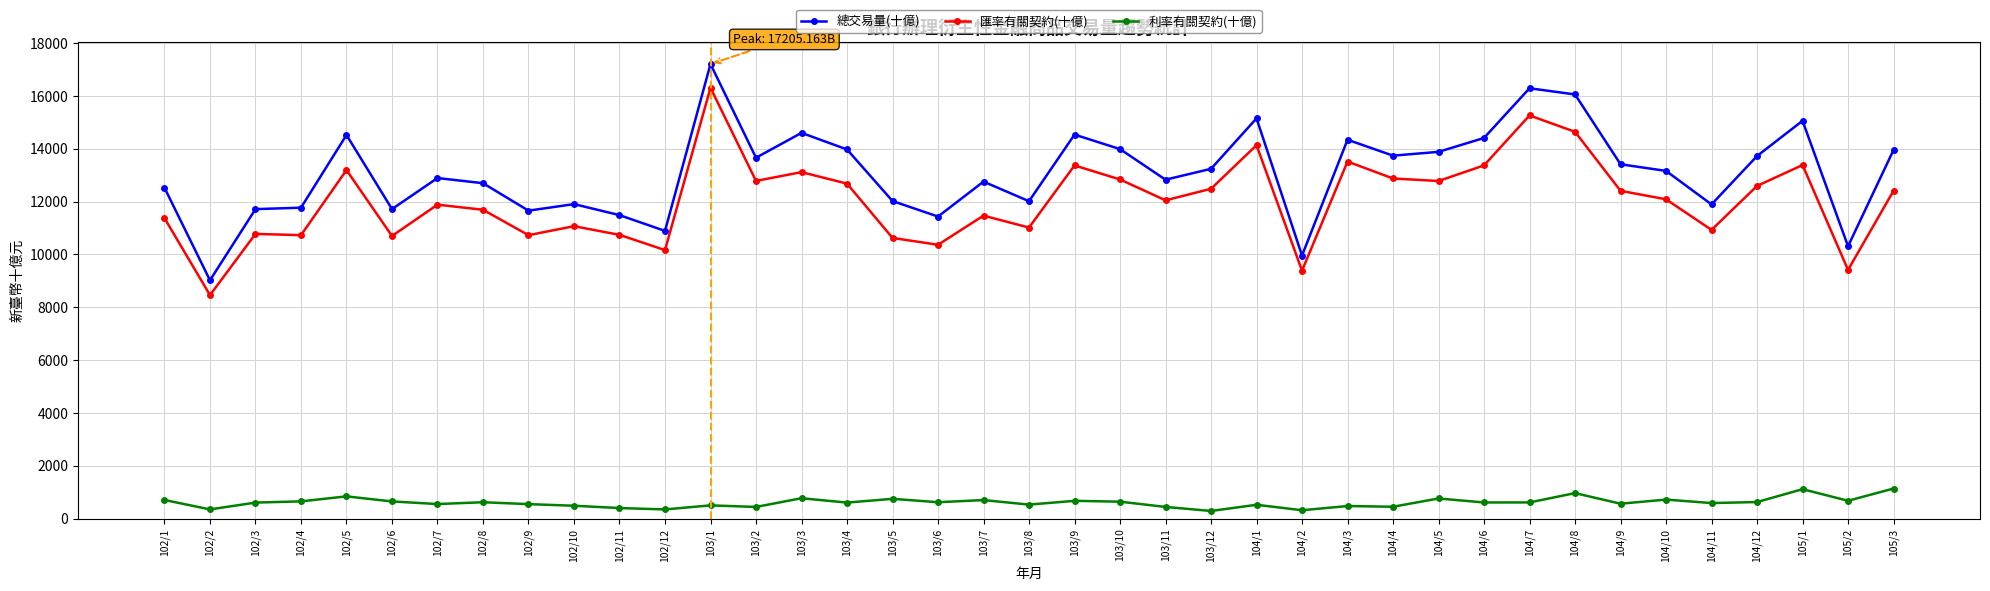

Count the number of data series in this chart.

3